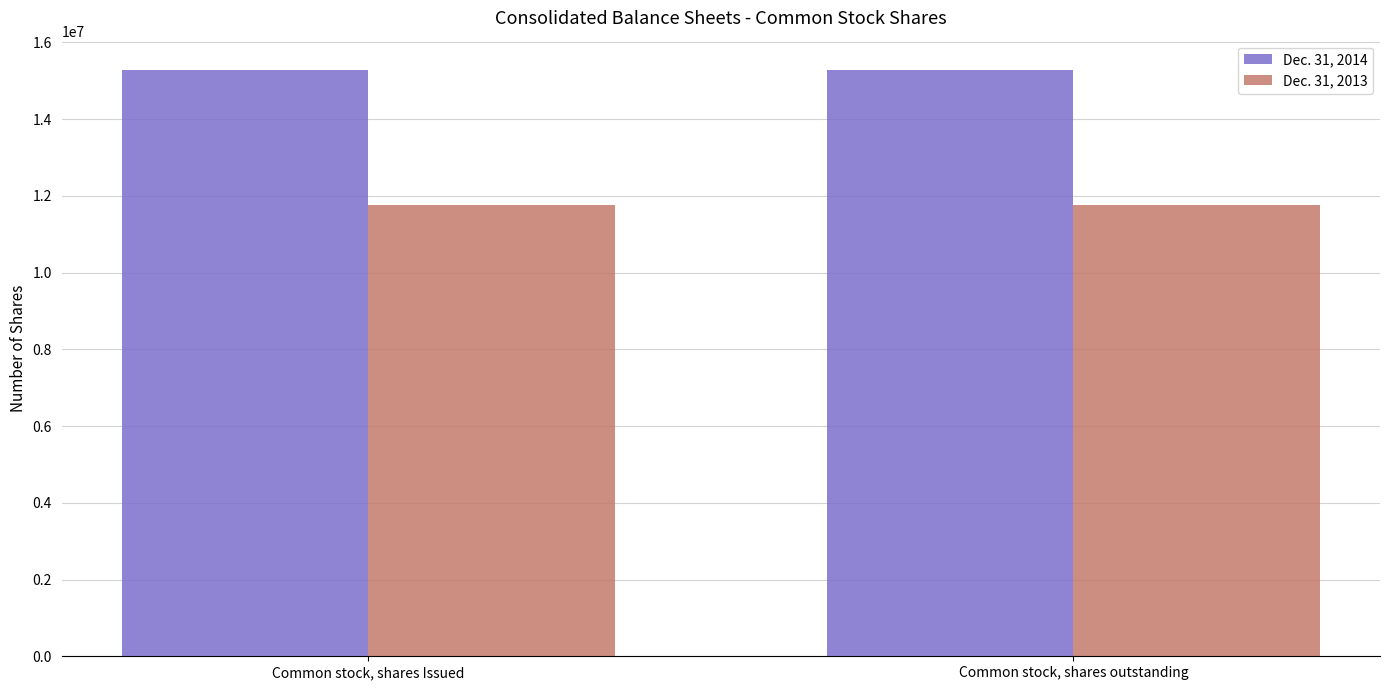

What position from the right is Common stock, shares Issued?

2